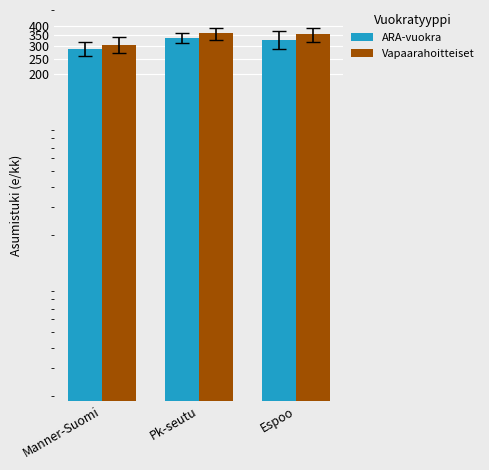

How many groups of bars are there?

3